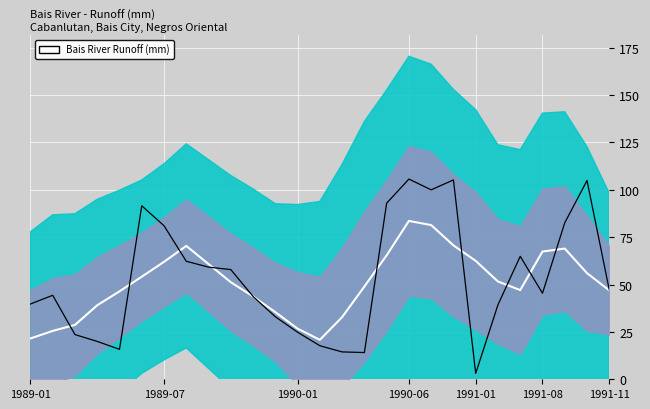

What is the spread (max minus min) of values at 1991-08?

37.4